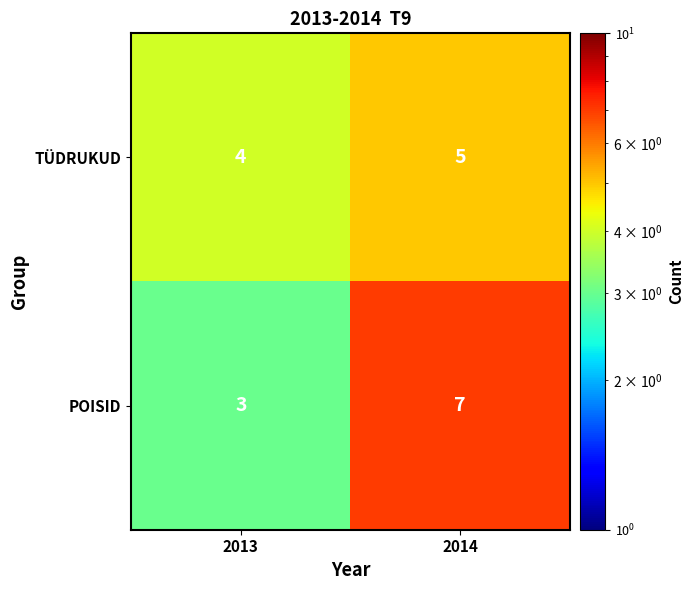

What is the maximum value shown in the chart?

7